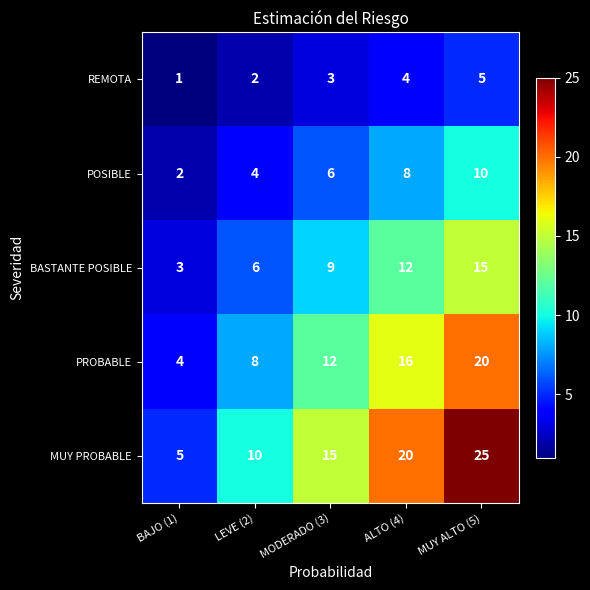

What is the sum of the PROBABLE values at LEVE (2) and BAJO (1)?

12